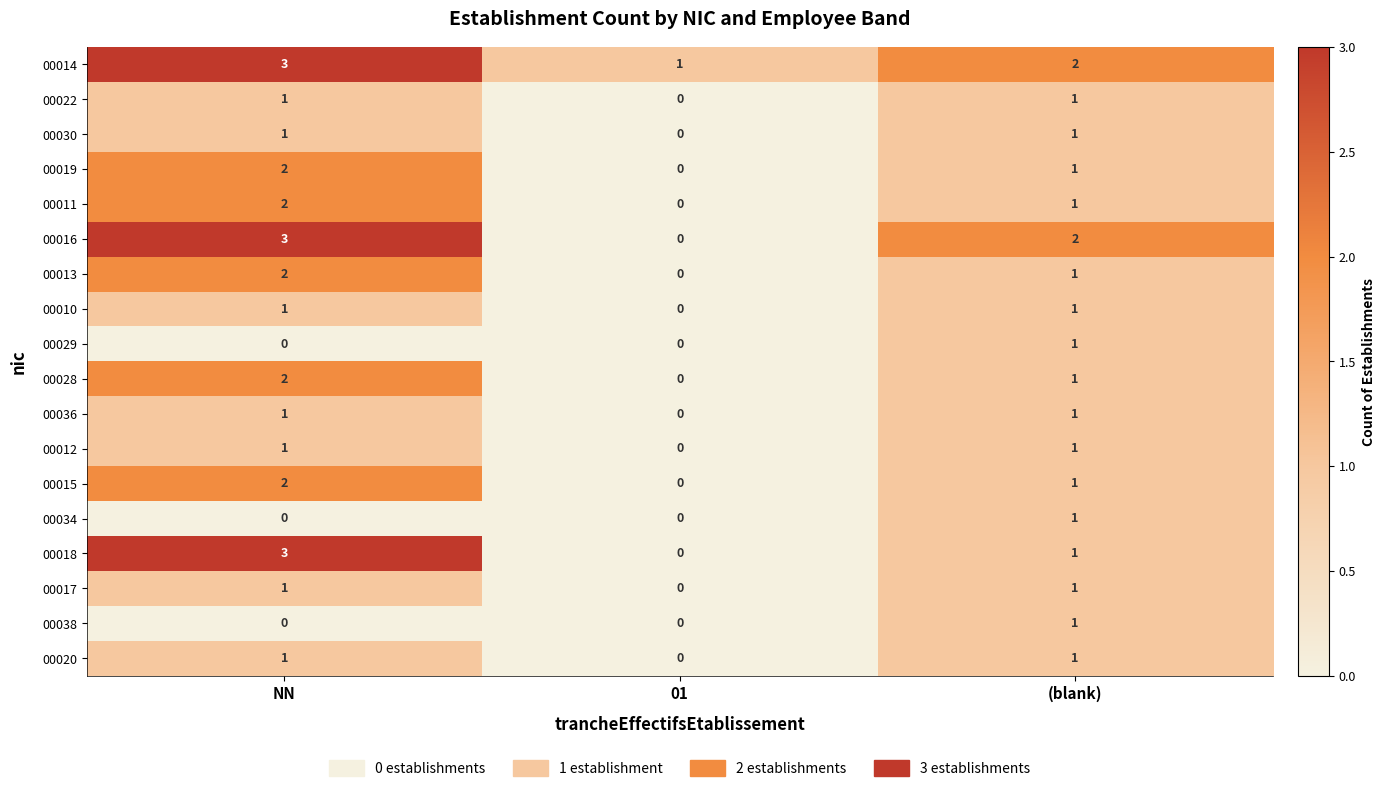

At which label is 00019 closest to 1?

(blank)